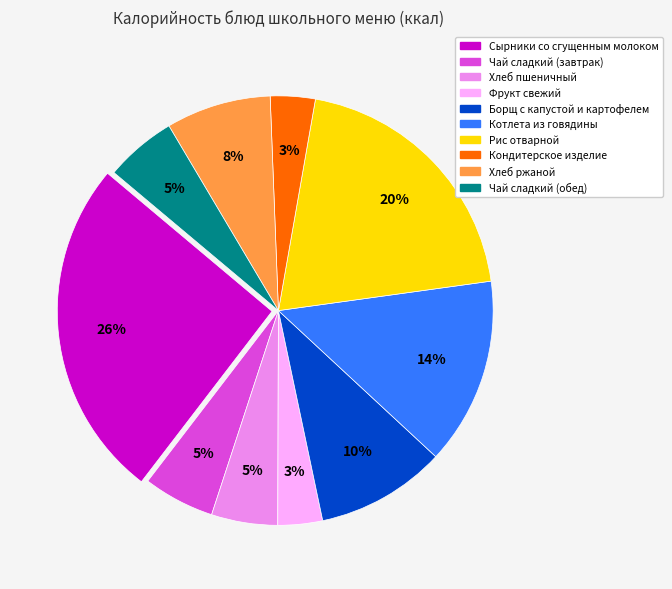

To the nearest percent, what is the average slice percentage?

10%